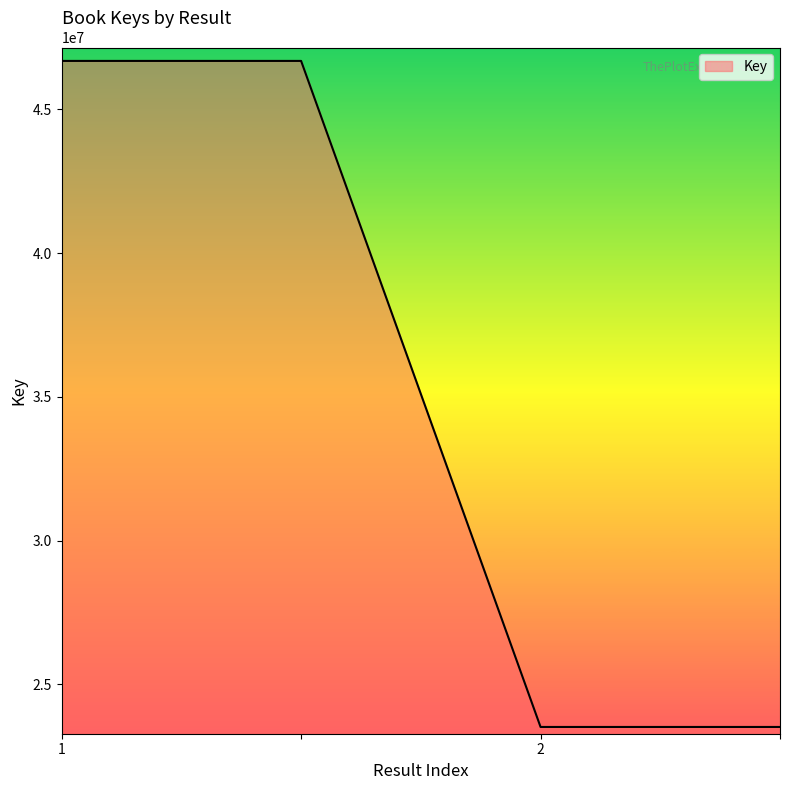

What is the difference between the maximum and minimum values?

23176066